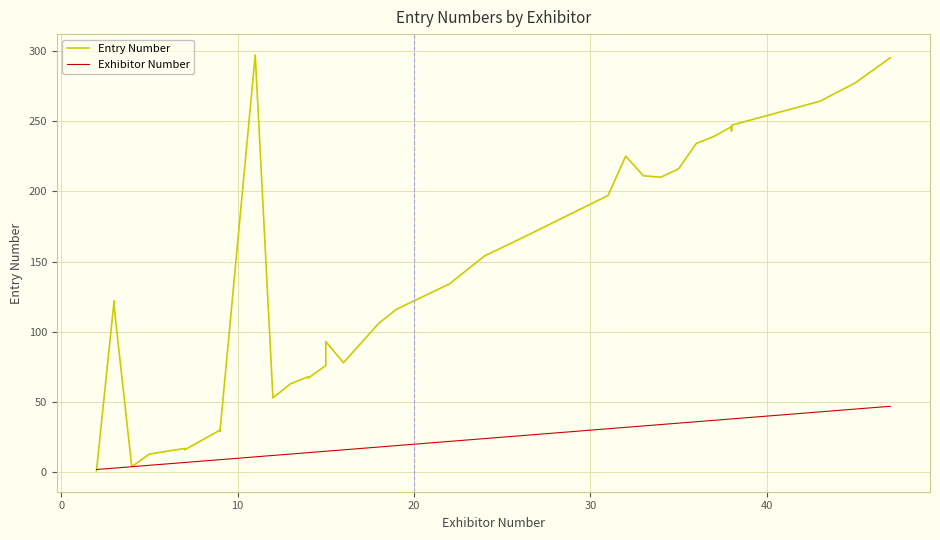

What is the maximum value shown in the chart?

297